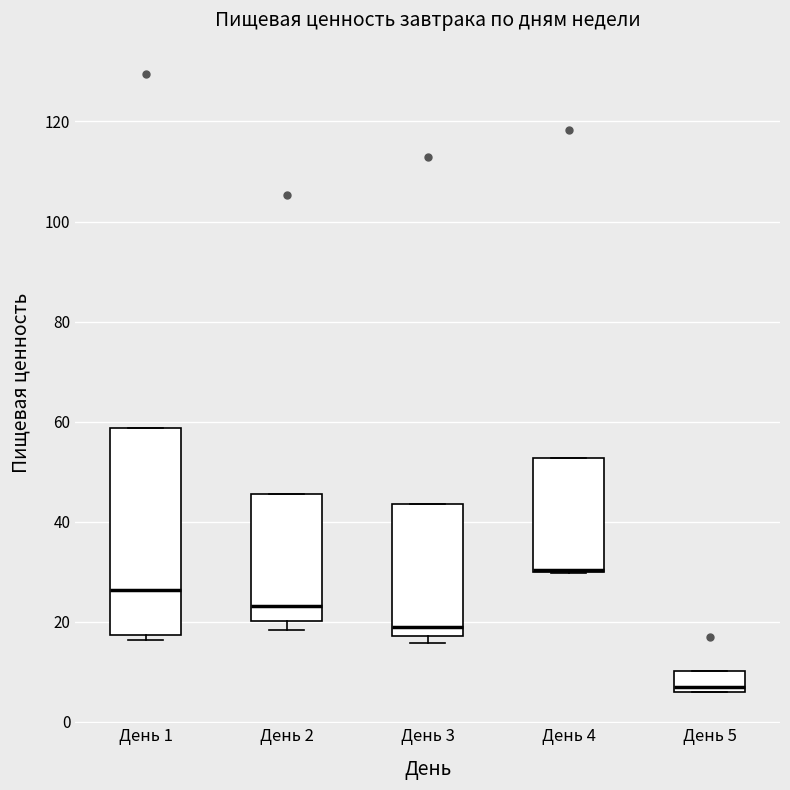

Where is the upper edge of the box for День 4 on the y-axis? The values are not printed on the chart, so give them approximately, as read against the axis.

52